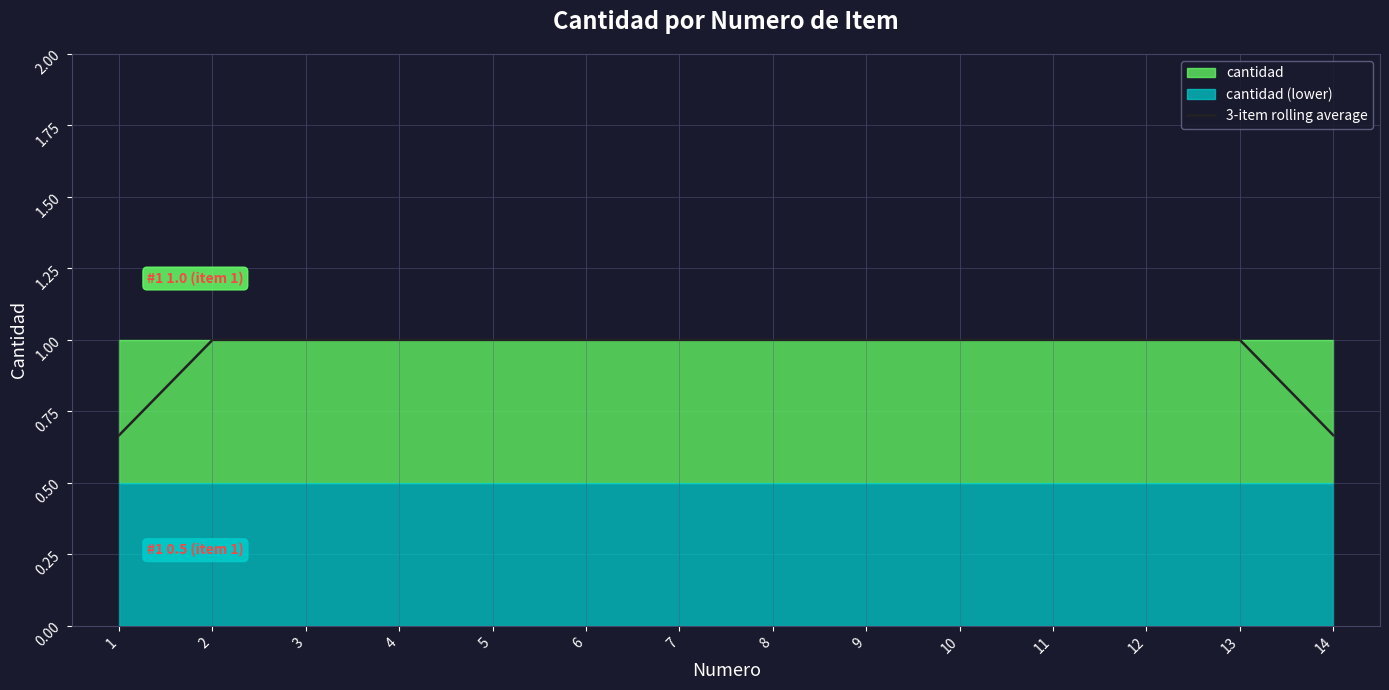

True or false: the data has more than 0 interior local peaks.

False